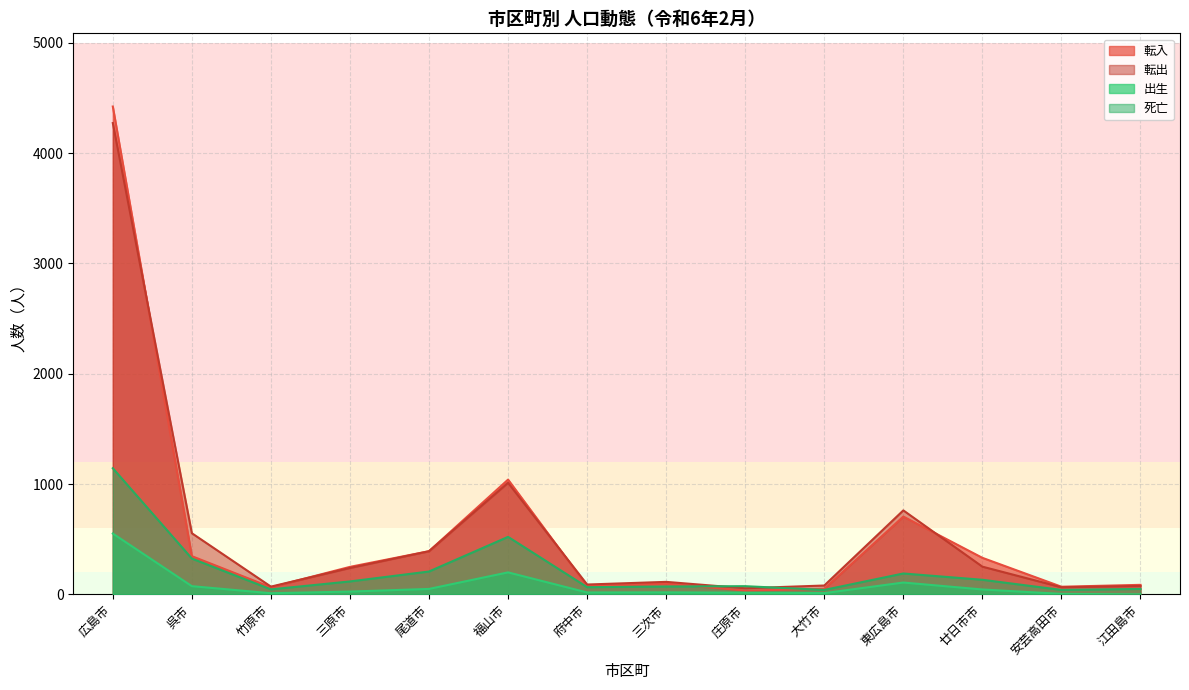

The 転出 series shows 64 at 安芸高田市. True or false?

True